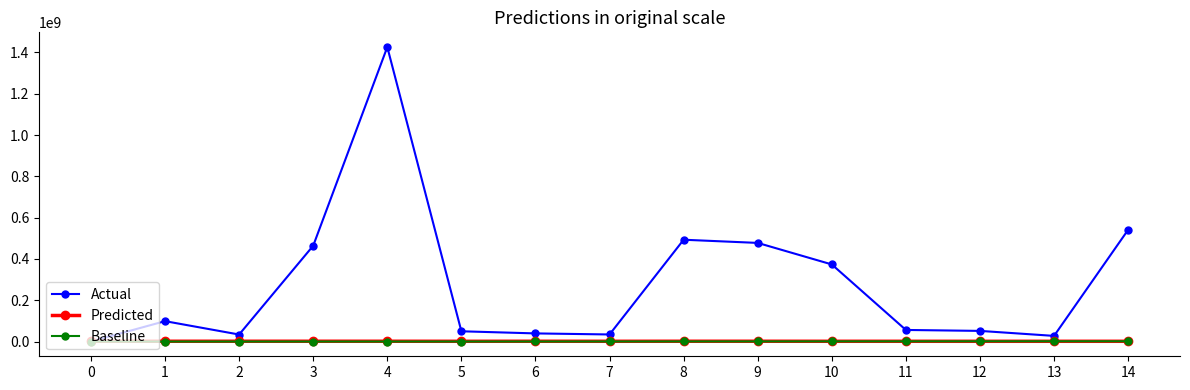

Count the number of categories in the chart.

15